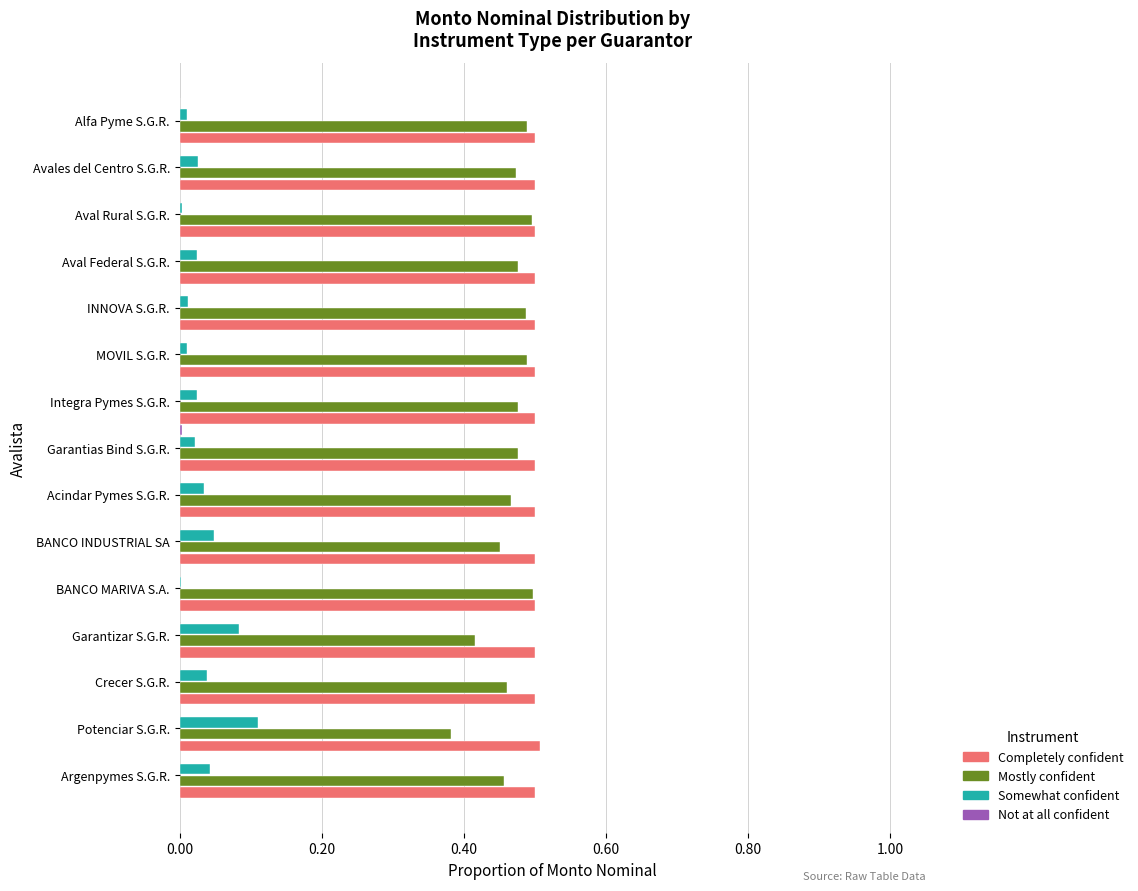

Is the value of Completely confident at MOVIL S.G.R. greater than the value of Somewhat confident at BANCO INDUSTRIAL SA?

Yes